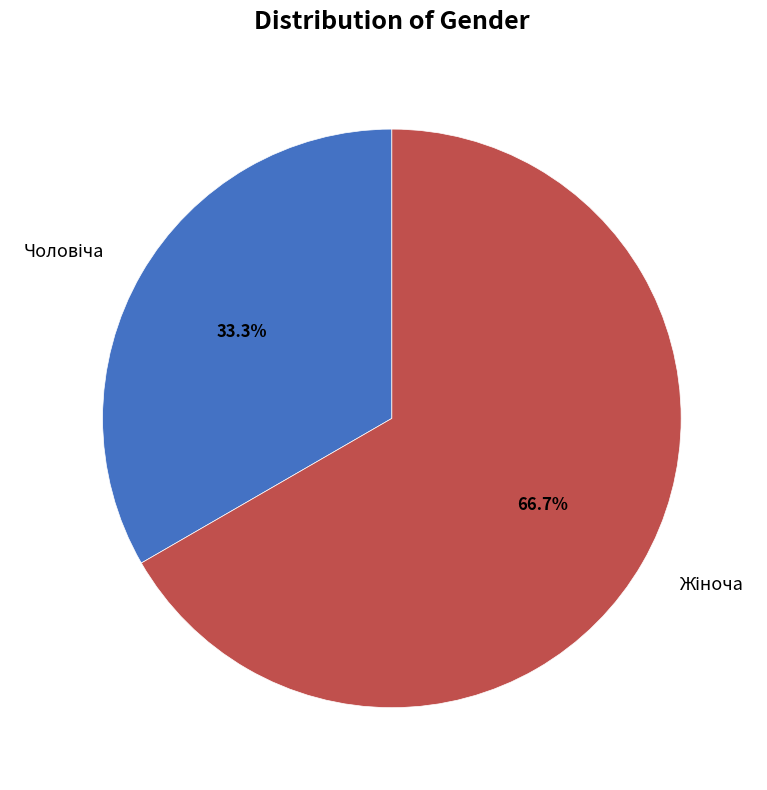

Is there a majority slice in this chart?

Yes